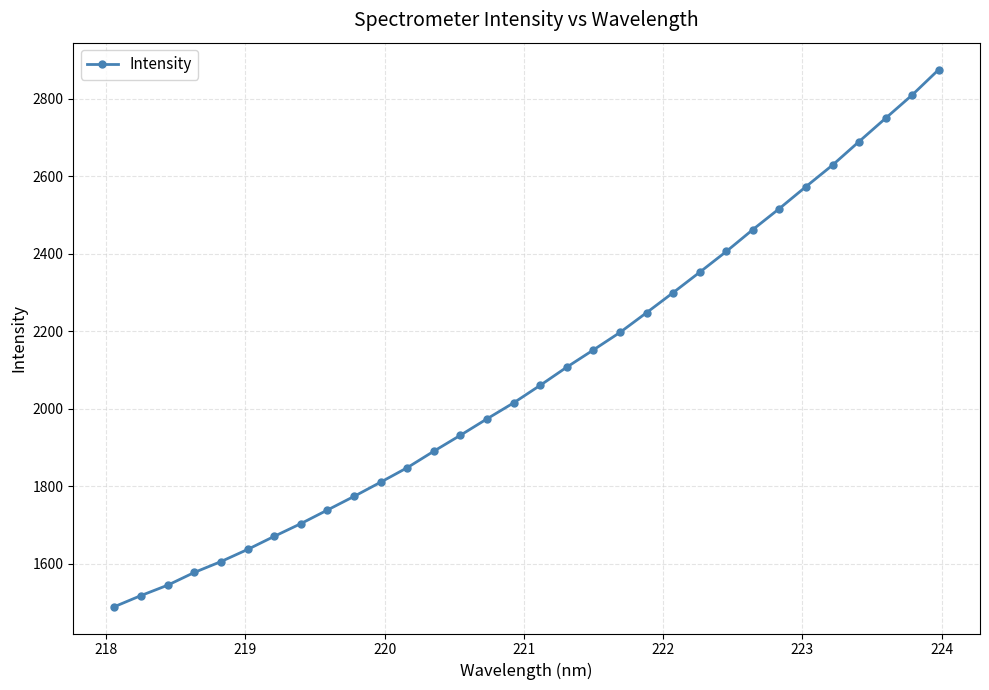

True or false: the data has more than 2 interior local peaks.

False